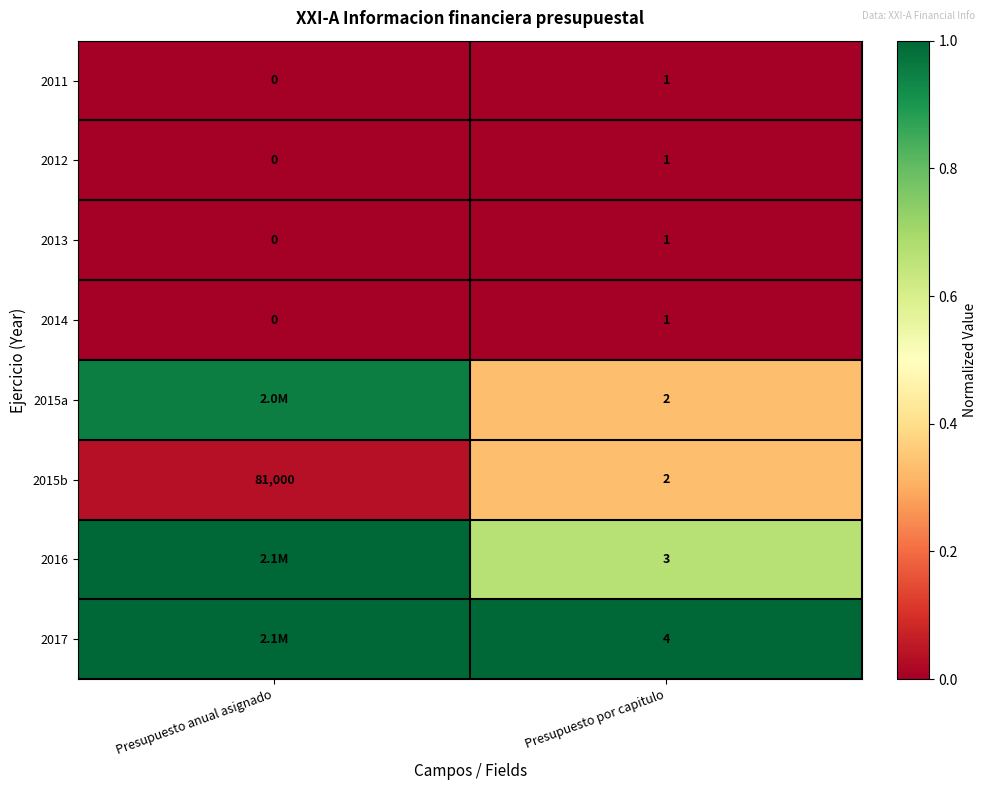

List the labels in order of 2011 value, largest first.

Presupuesto por capitulo, Presupuesto anual asignado